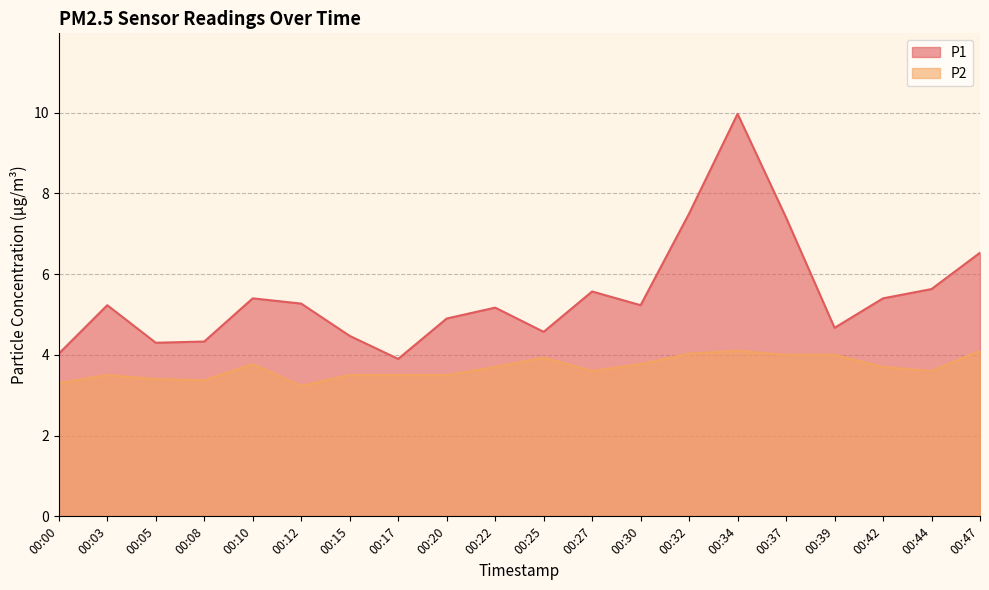

Reading left to right, what are all the values shown in this chart?

P1: 4.0	5.2	4.3	4.3	5.4	5.3	4.5	3.9	4.9	5.2	4.6	5.6	5.2	7.5	10.0	7.4	4.7	5.4	5.6	6.5
P2: 3.3	3.5	3.4	3.4	3.8	3.2	3.5	3.5	3.5	3.7	3.9	3.6	3.8	4.0	4.1	4.0	4.0	3.7	3.6	4.1